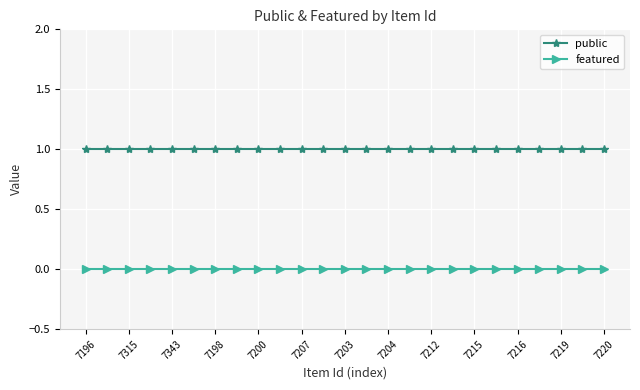

What are all the series names shown in the legend?

public, featured